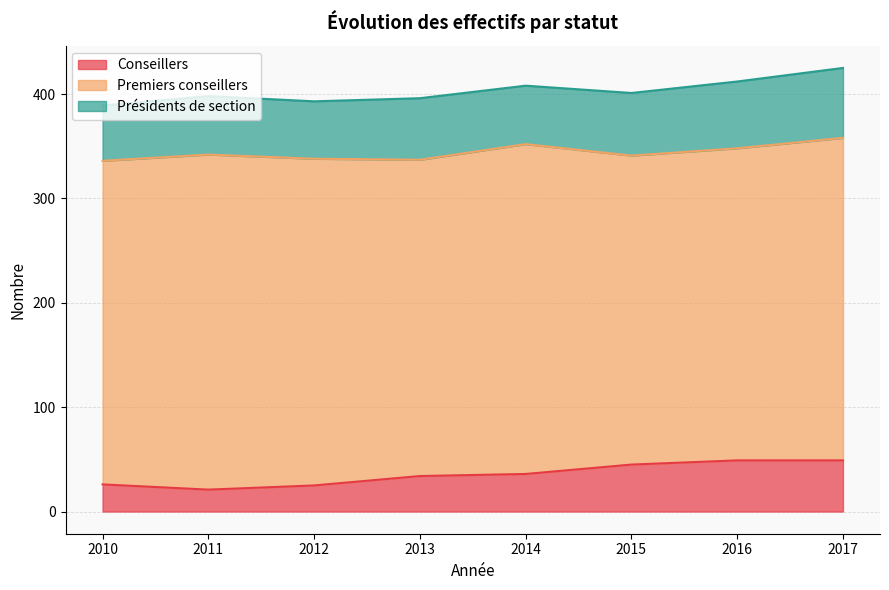

Reading right to left, list all the values displayed in this chart.

Conseillers: 2017=49	2016=49	2015=45	2014=36	2013=34	2012=25	2011=21	2010=26
Premiers conseillers: 2017=309	2016=299	2015=296	2014=316	2013=303	2012=313	2011=321	2010=310
Présidents de section: 2017=67	2016=64	2015=60	2014=56	2013=59	2012=55	2011=56	2010=53